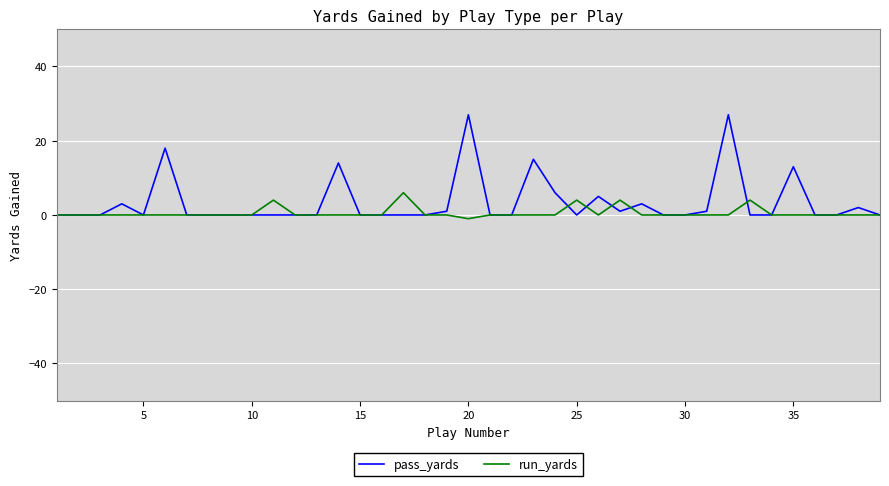

List the series in order of their peak value, highest first.

pass_yards, run_yards